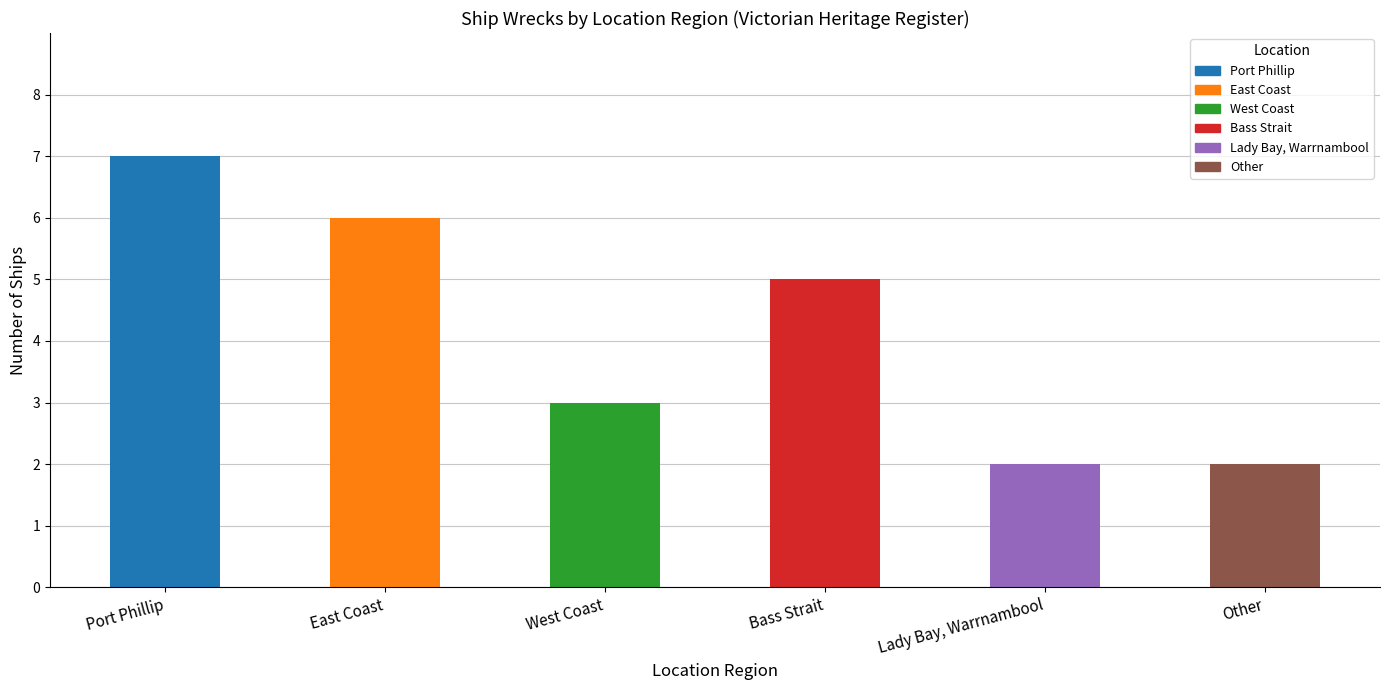

At which label does the data first exceed 5?

Port Phillip